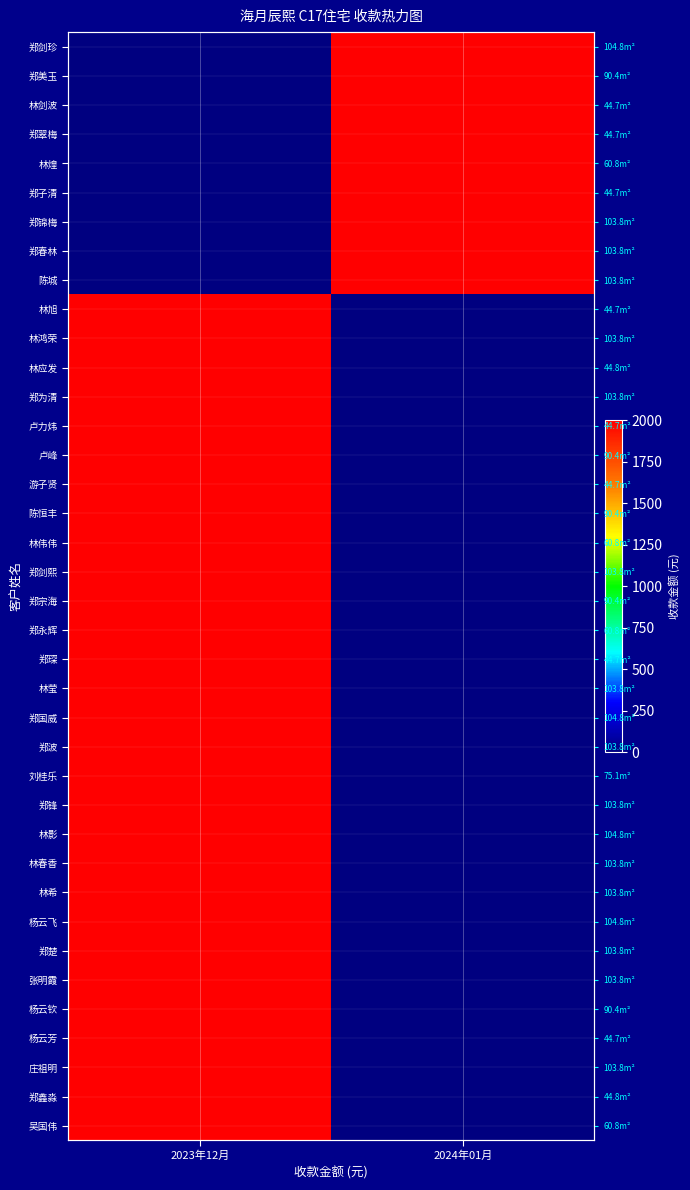

What is the difference between the 林希 values at 2023年12月 and 2024年01月?

2000